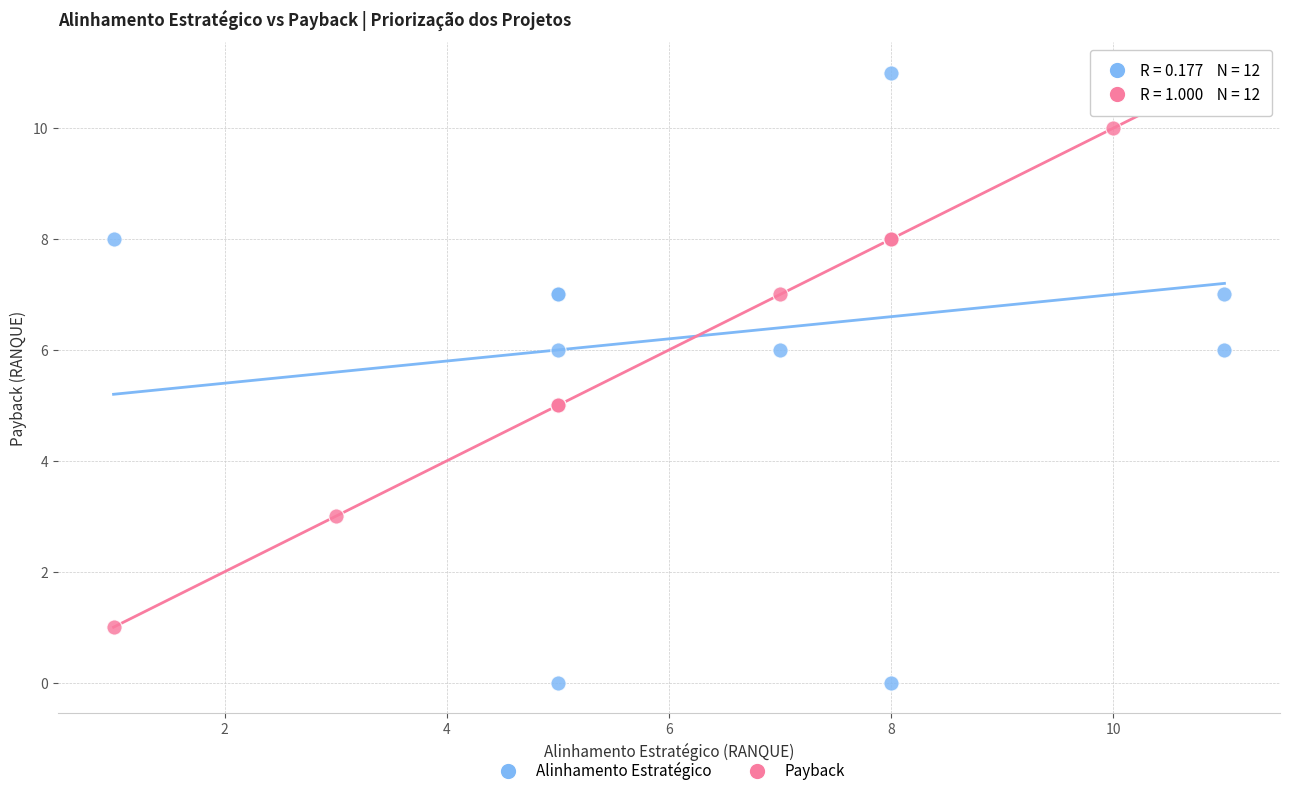

Which series has the widest spread of Y values?

Alinhamento Estratégico